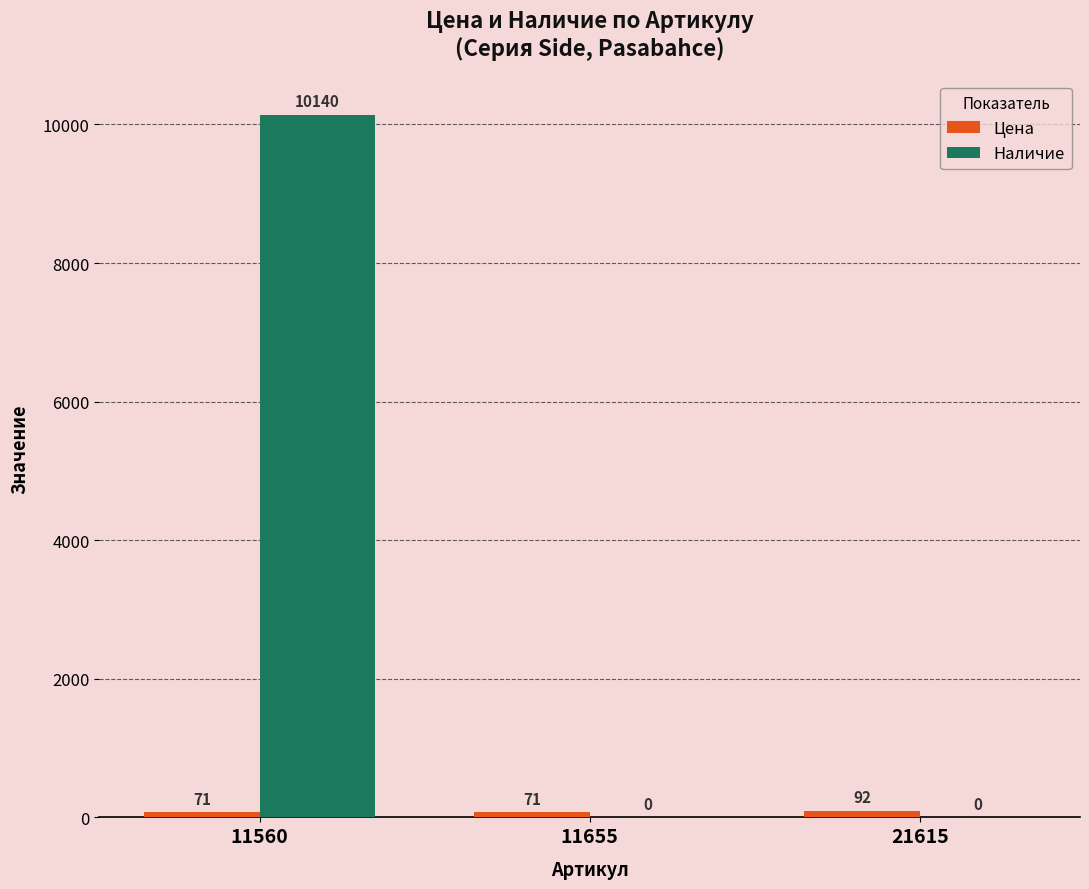

How many data points does each series have?

3